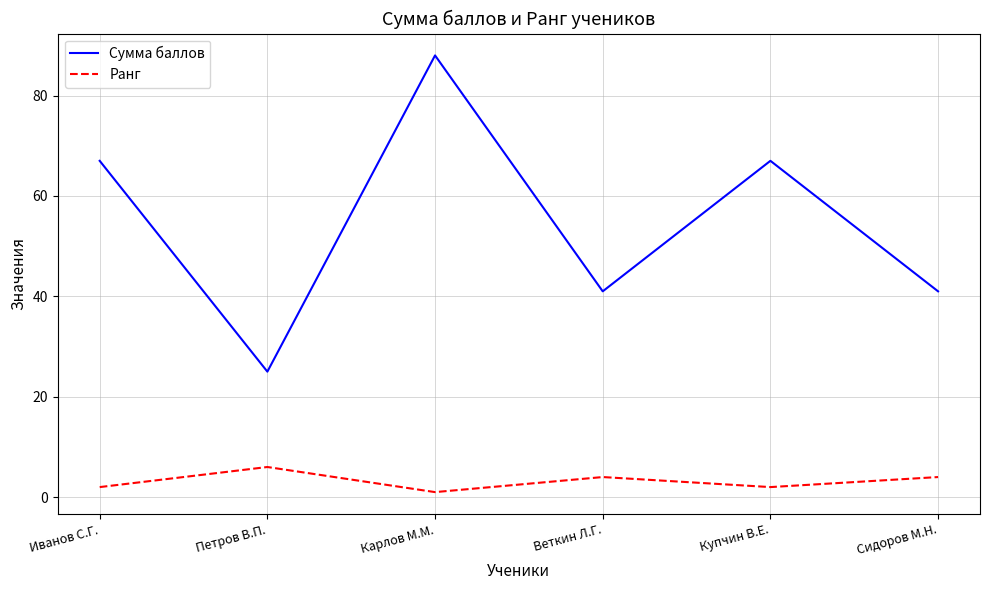

How many series are shown in this chart?

2